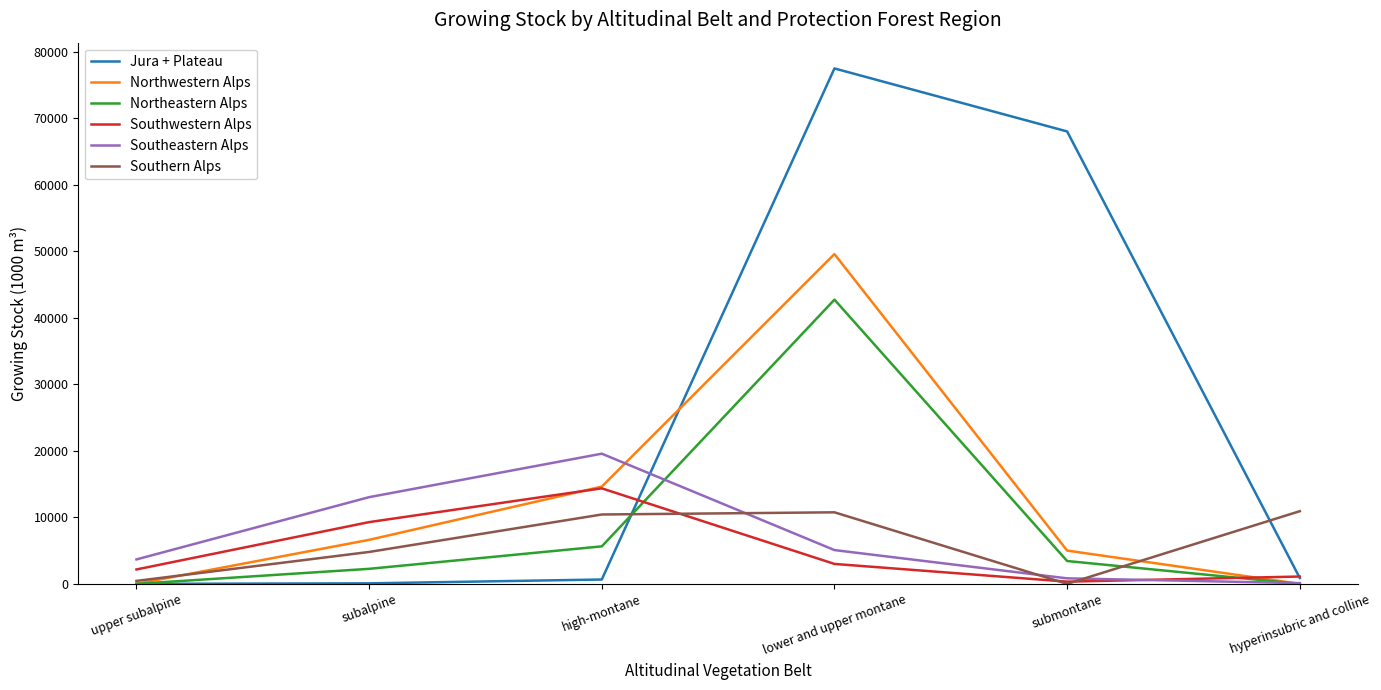

What is the difference between the Southwestern Alps values at upper subalpine and subalpine?

7121